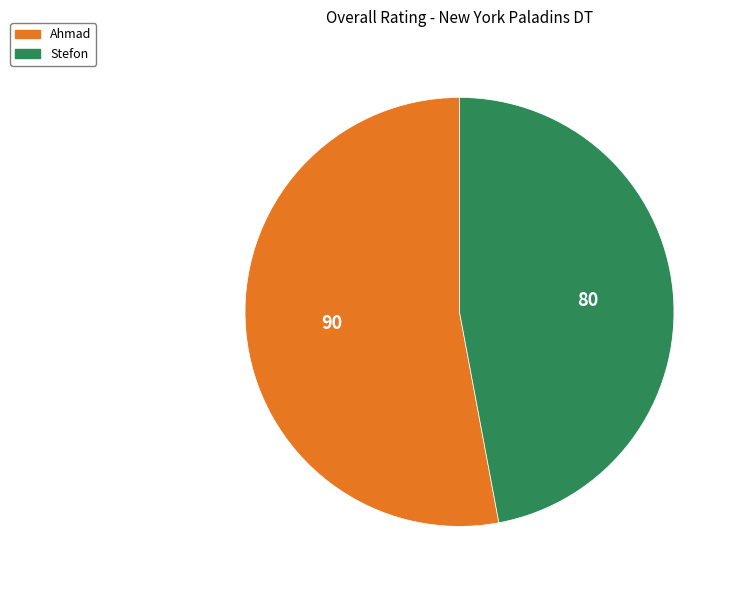

Rank the categories by value from lowest to highest.

Stefon, Ahmad